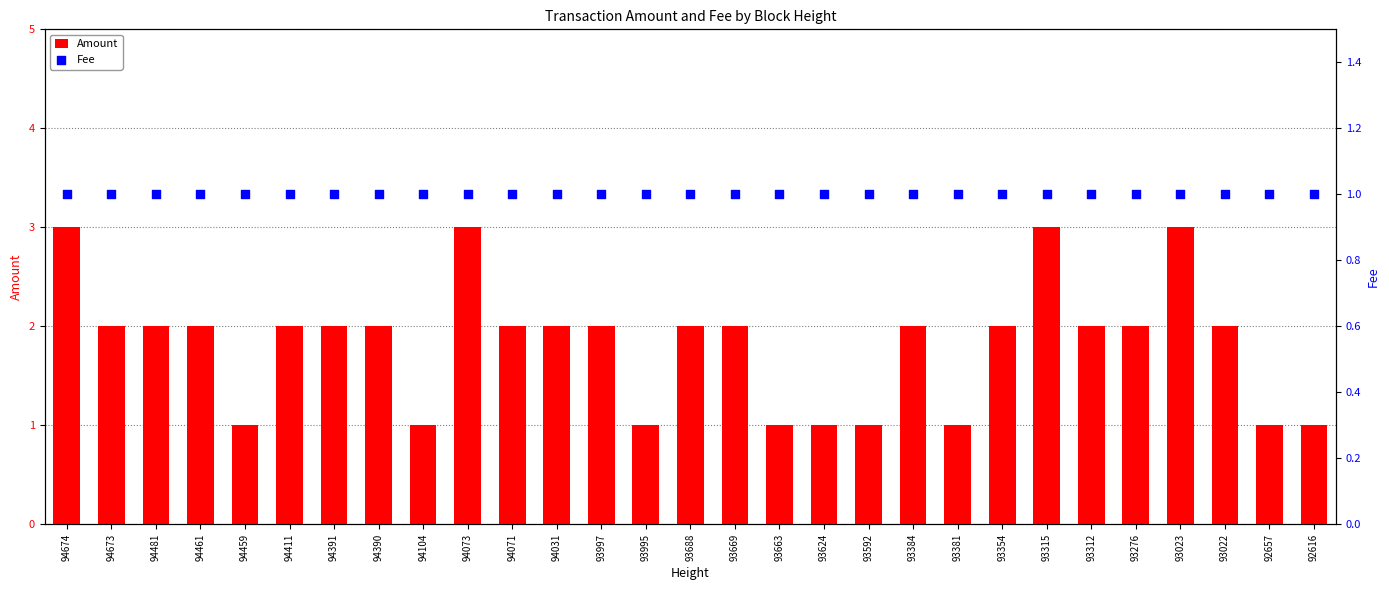

Which series reaches the minimum Y coordinate?

Amount